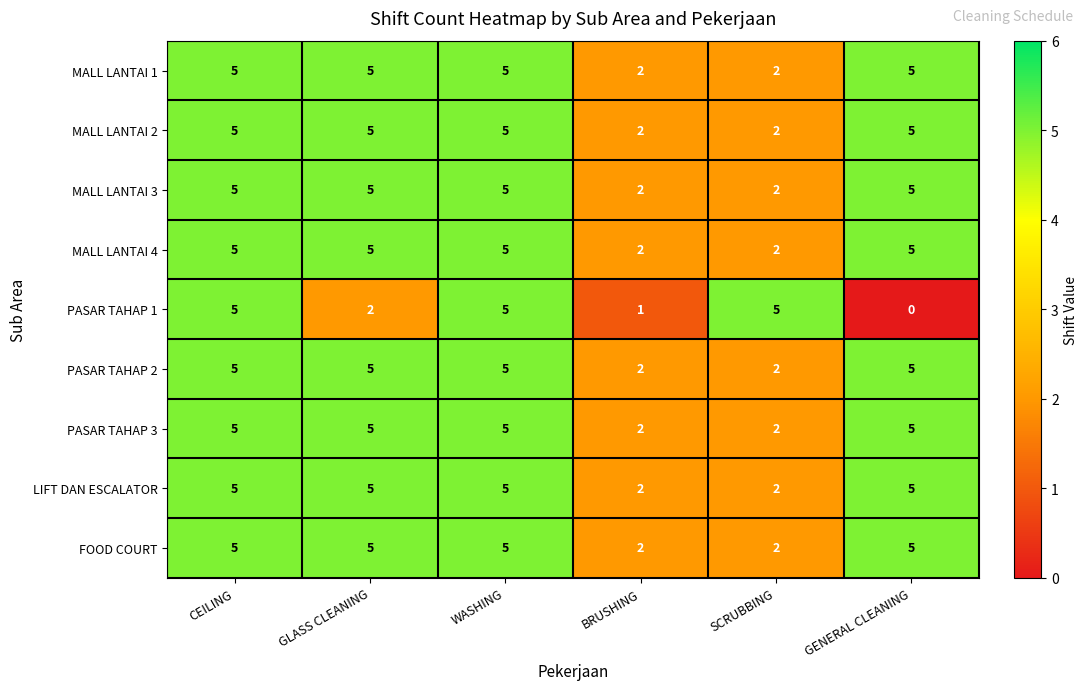

What is the approximate value of FOOD COURT at GLASS CLEANING?

5